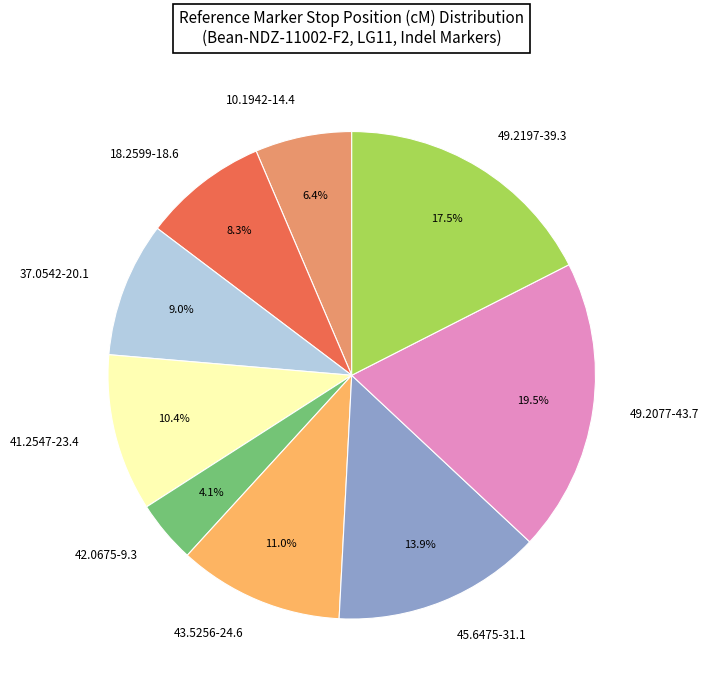

How many slices are in this pie chart?

9